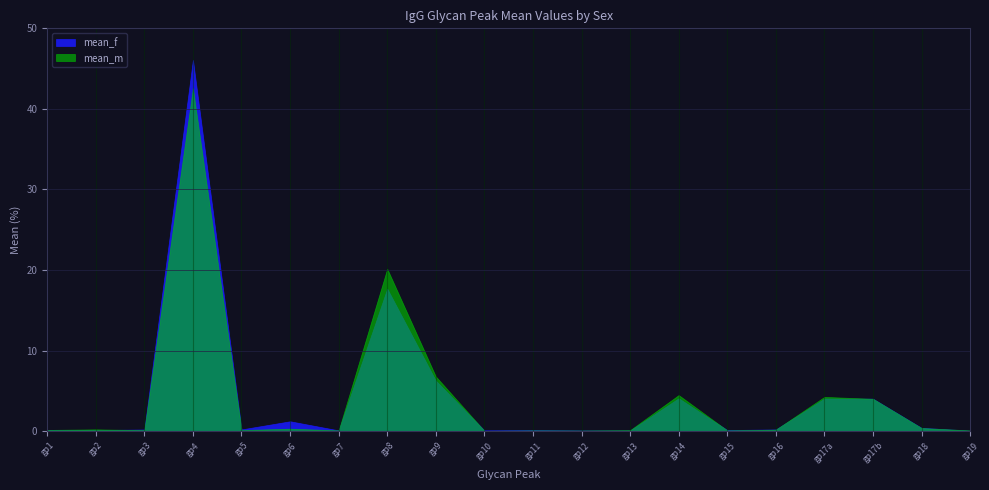

Which series has the largest range (max minus min)?

mean_f